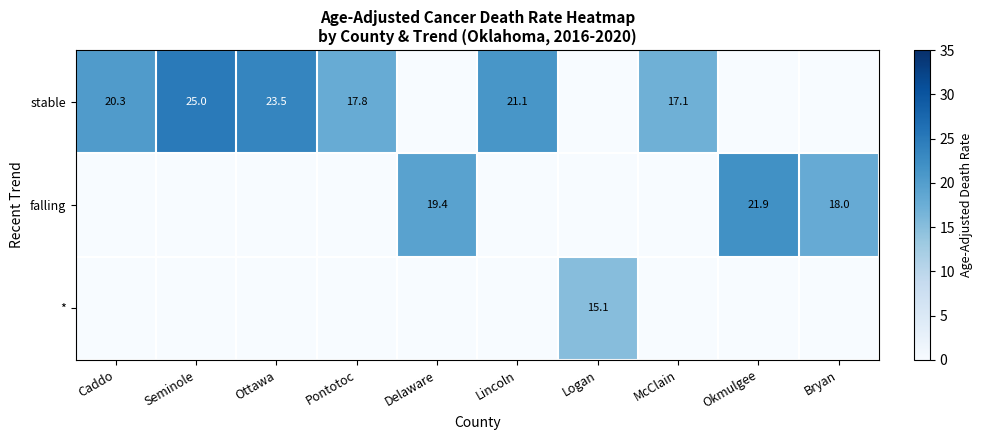

True or false: stable has a value of 0.0 at Bryan.

True